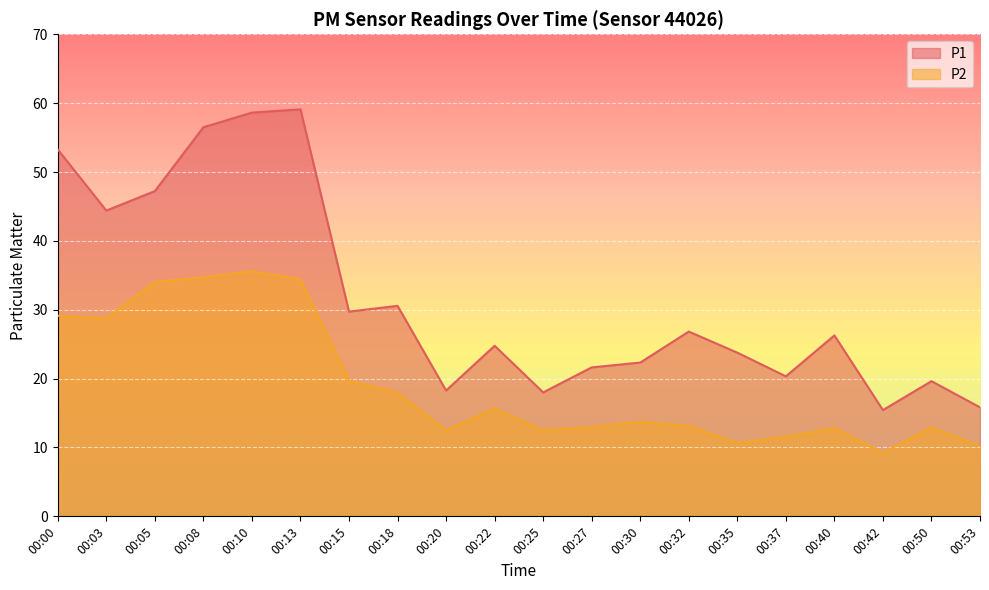

What is the total value across all series at 00:42?

24.7